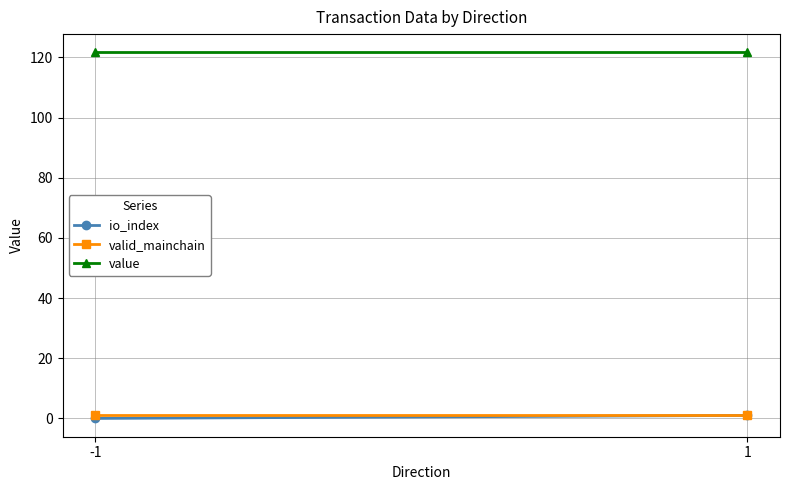

Where is io_index nearest to the value 0?

-1